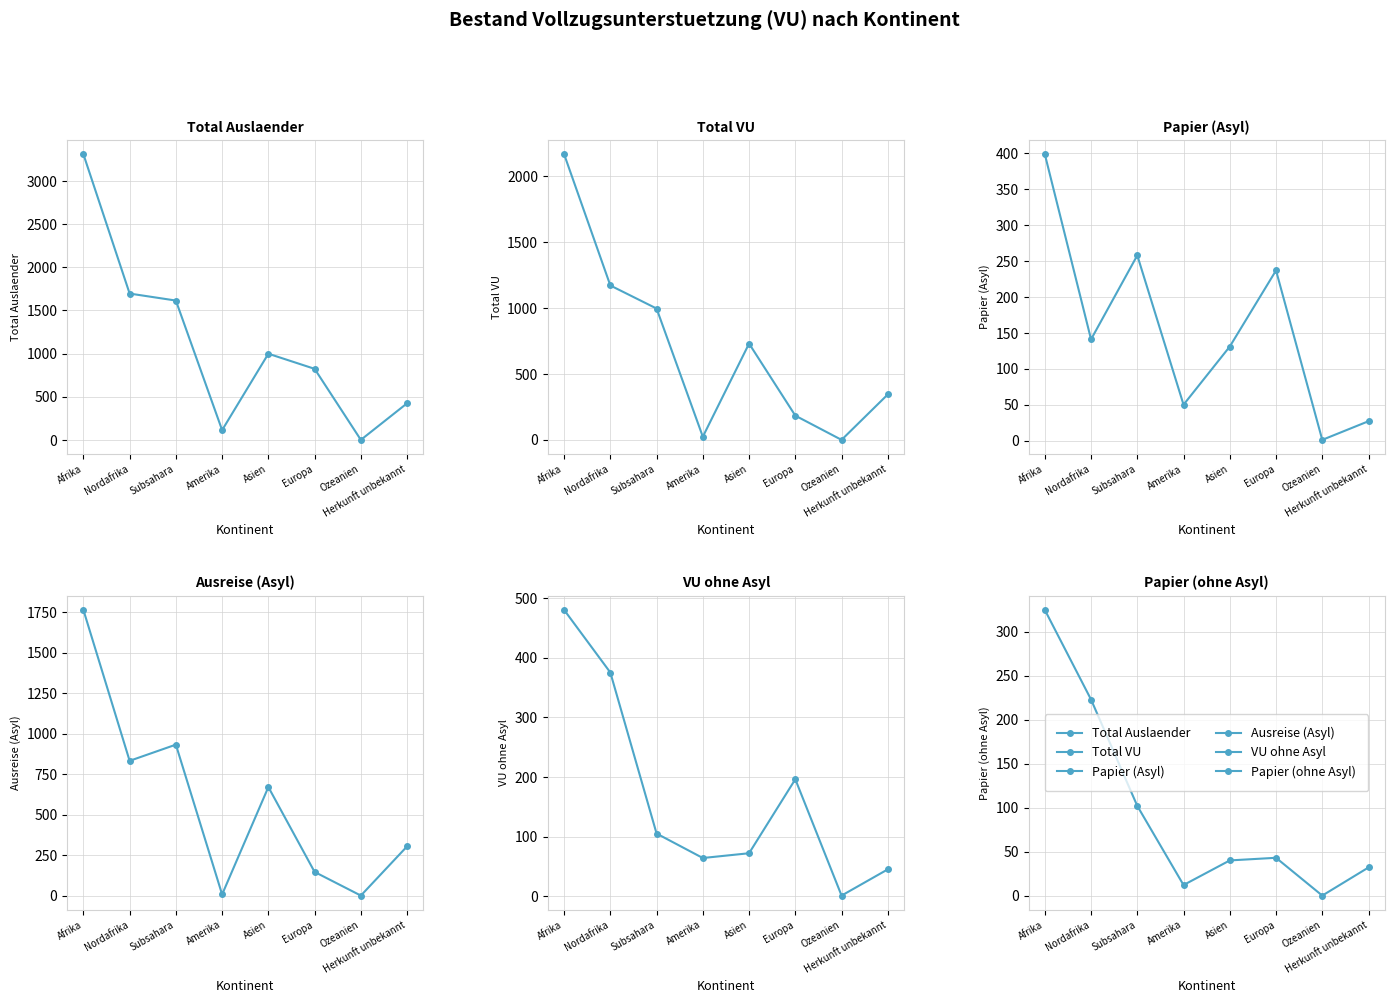

The value at Afrika is 325. True or false?

True